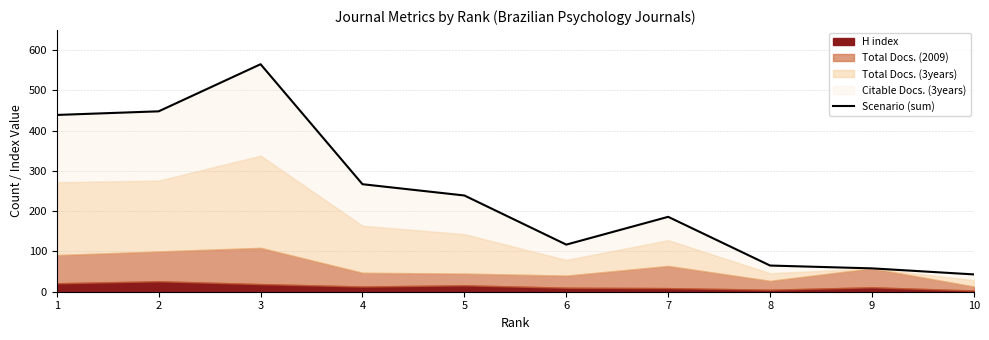

Rank the categories by value from highest to lowest.

3, 2, 1, 4, 5, 7, 6, 8, 9, 10